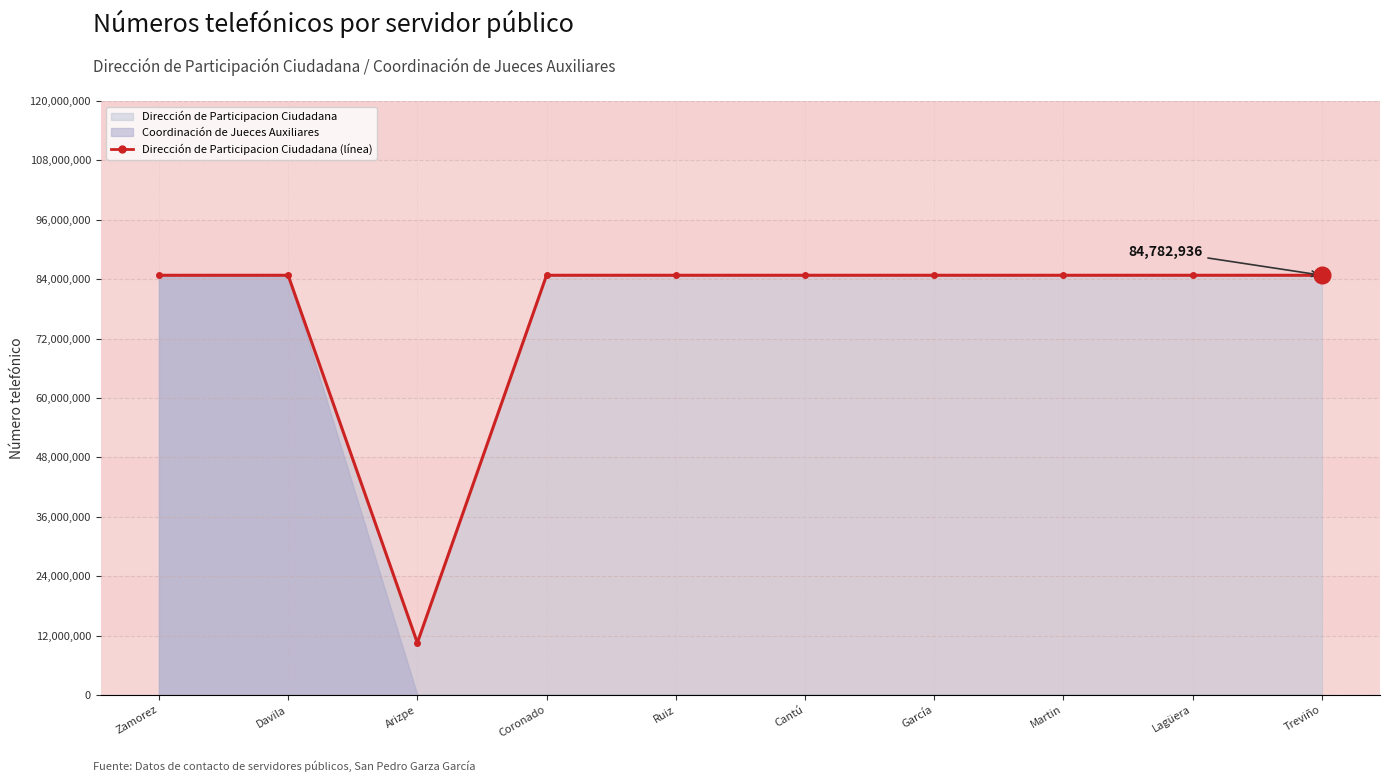

Does the chart have visible grid lines?

Yes